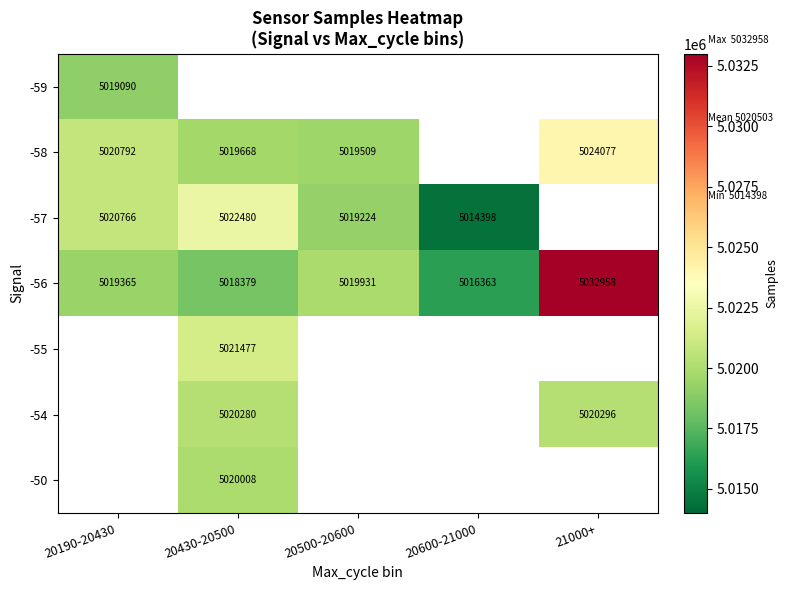

True or false: -56 has a value of 5019365 at 20190-20430.

True